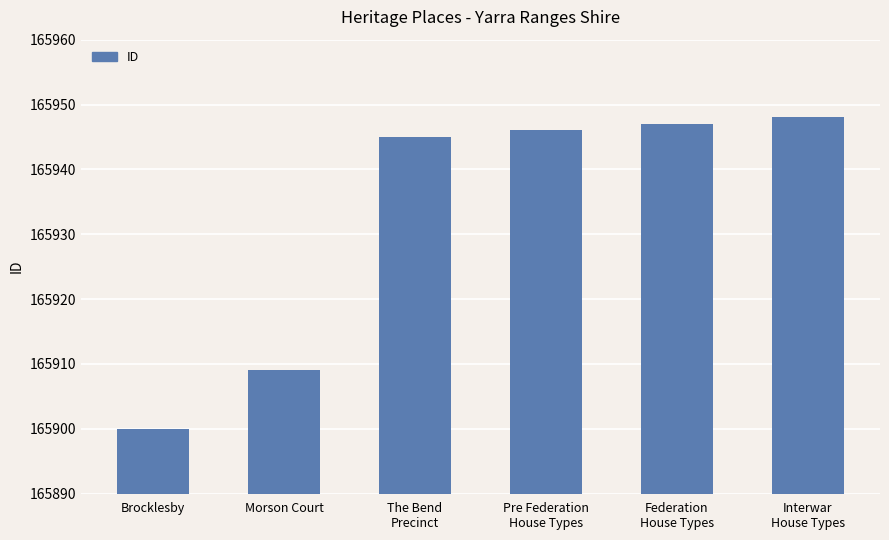

List the labels in order of value, smallest first.

Brocklesby, Morson Court, The Bend
Precinct, Pre Federation
House Types, Federation
House Types, Interwar
House Types